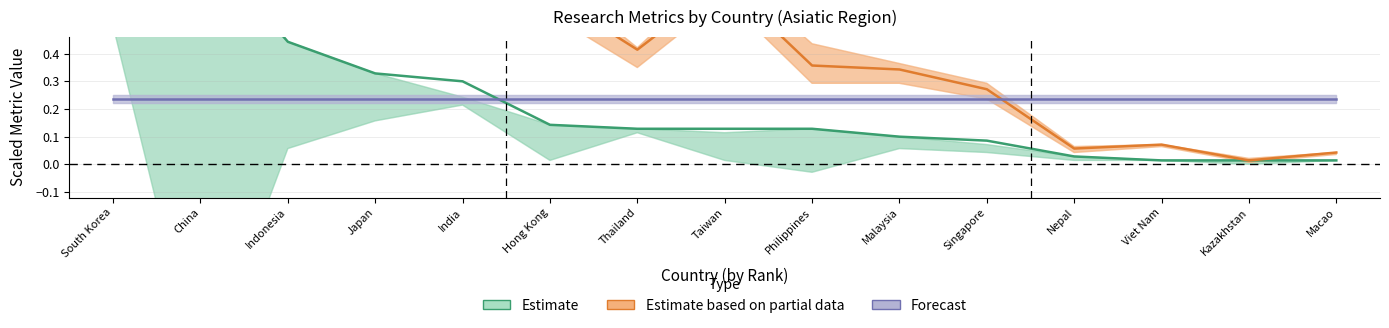

In Estimate based on partial data, how many points are lower than both neighbors (excluding endpoints)?

4